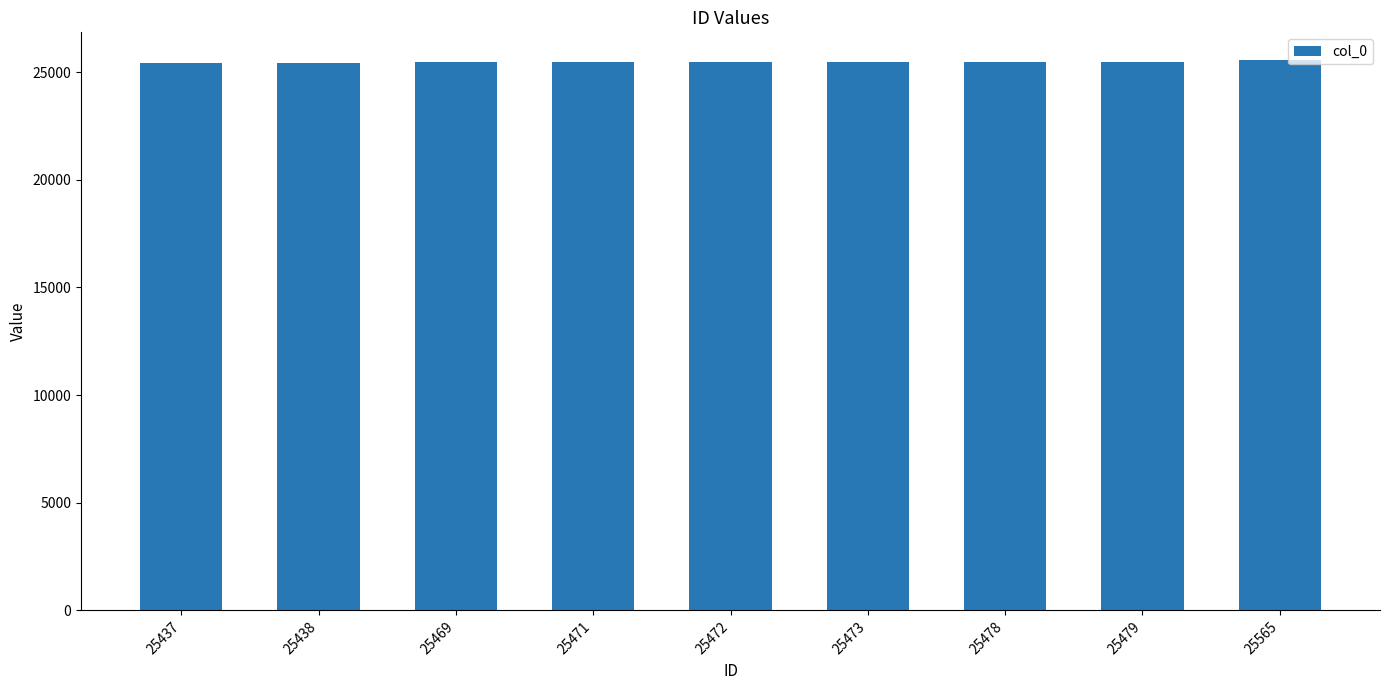

The chart shows a value of 43333 at 25565. True or false?

False